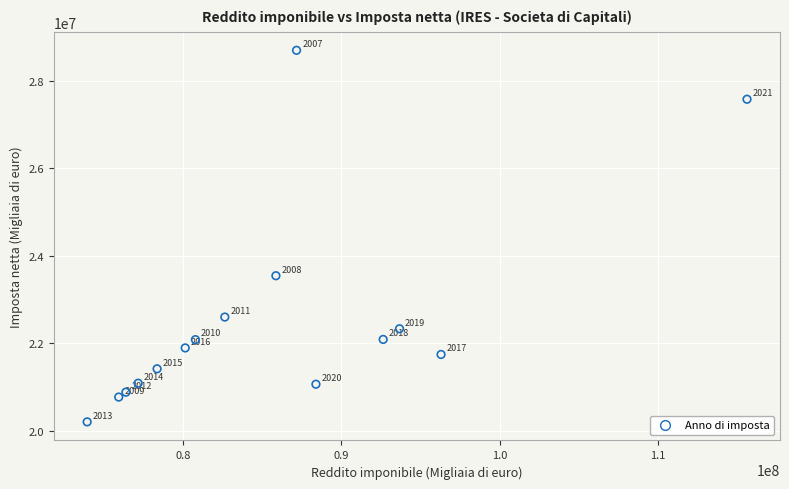

What is the range of X values (max minus min)?

41743125.0